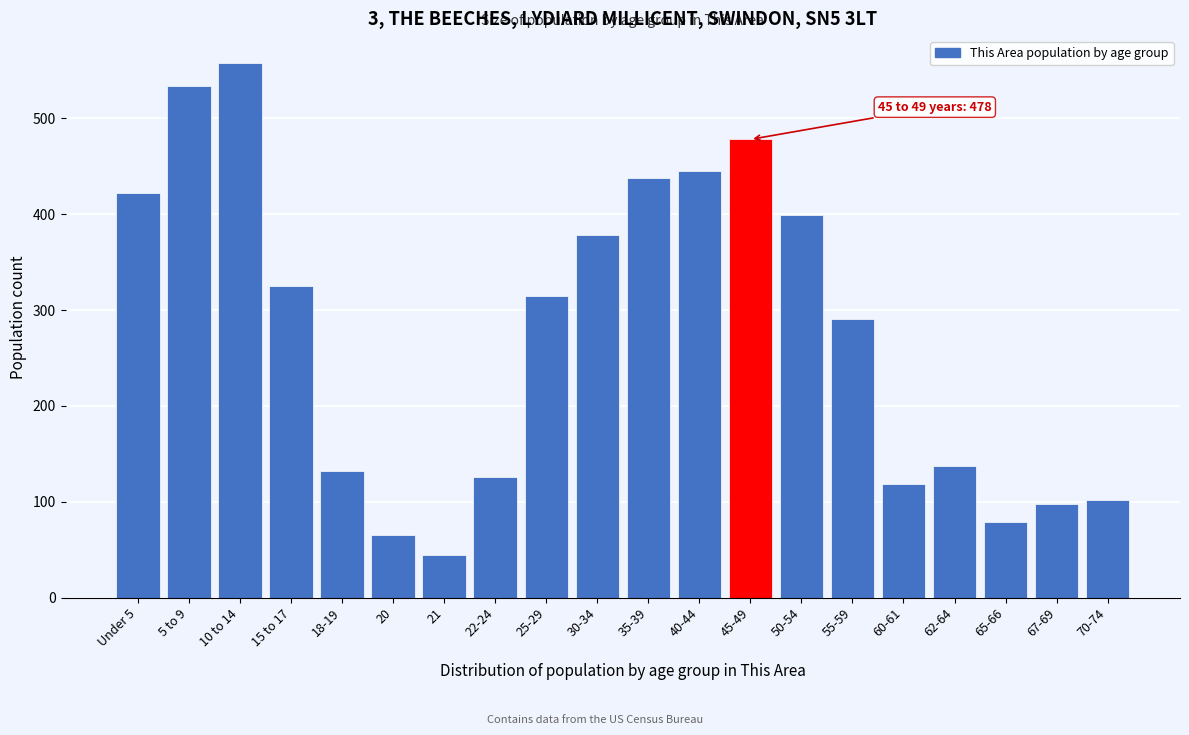

Reading right to left, transcribe all the data shown in this chart.

70-74=102	67-69=98	65-66=79	62-64=137	60-61=119	55-59=291	50-54=399	45-49=478	40-44=445	35-39=438	30-34=378	25-29=315	22-24=126	21=45	20=65	18-19=132	15 to 17=325	10 to 14=558	5 to 9=534	Under 5=422